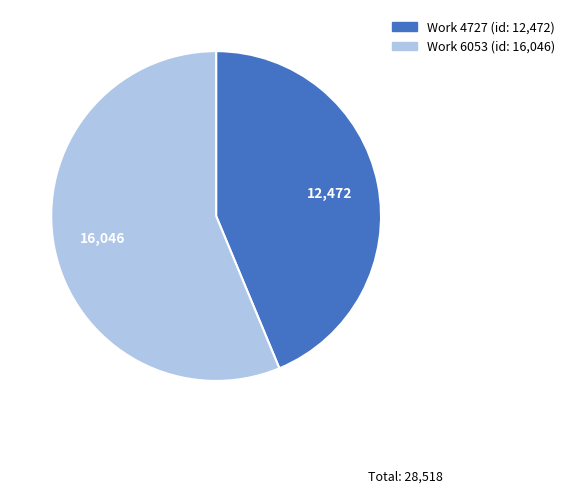

Is there a majority slice in this chart?

Yes